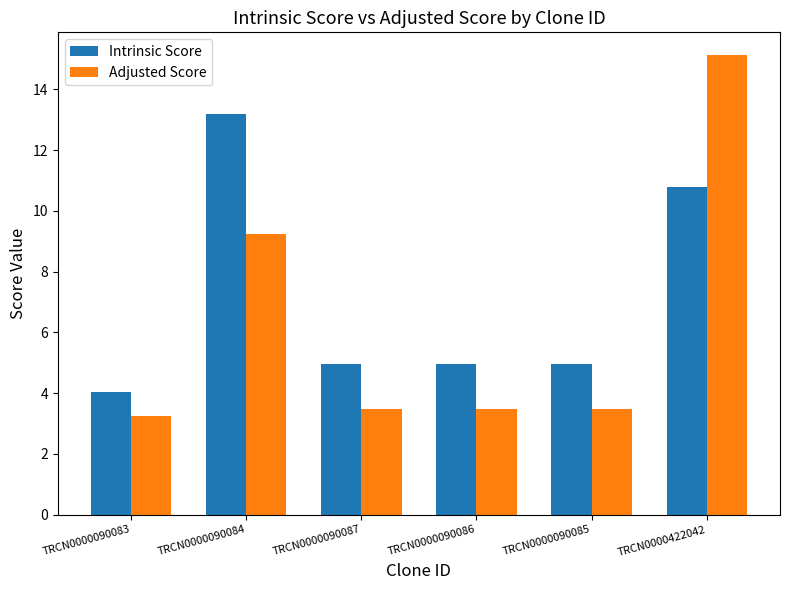

Which series has the largest range (max minus min)?

Adjusted Score